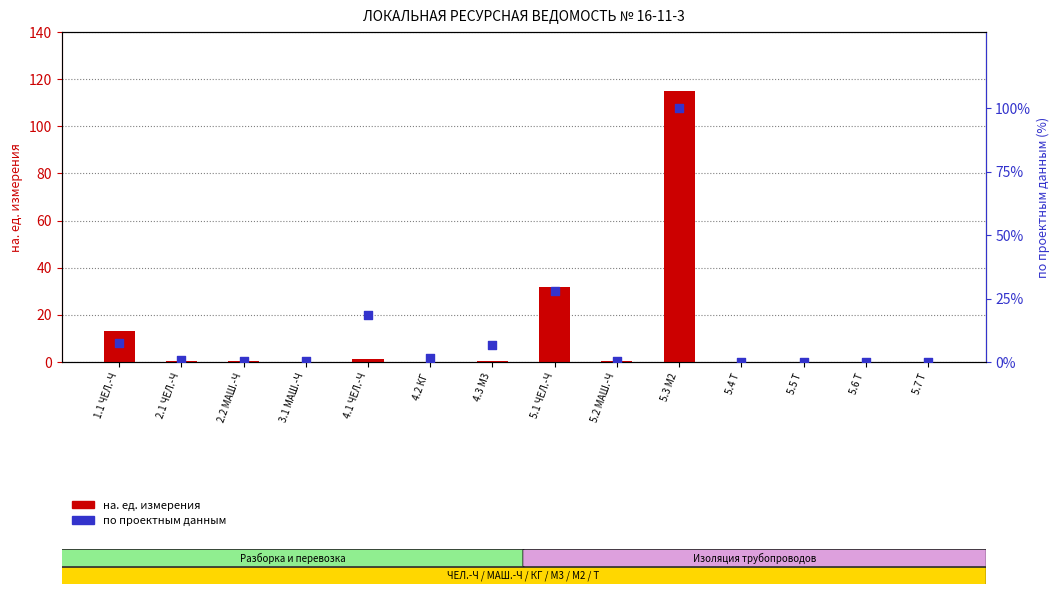

What are all the series names shown in the legend?

на. ед. измерения, по проектным данным